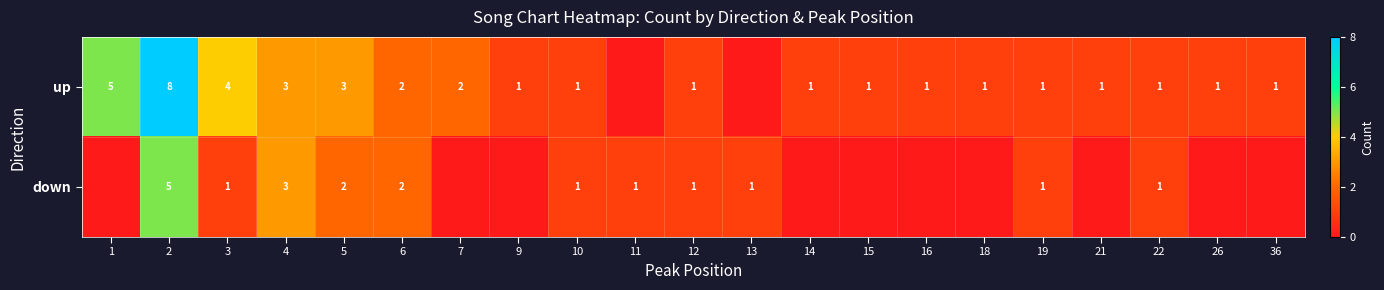

The value of down at 12 is 1. True or false?

True